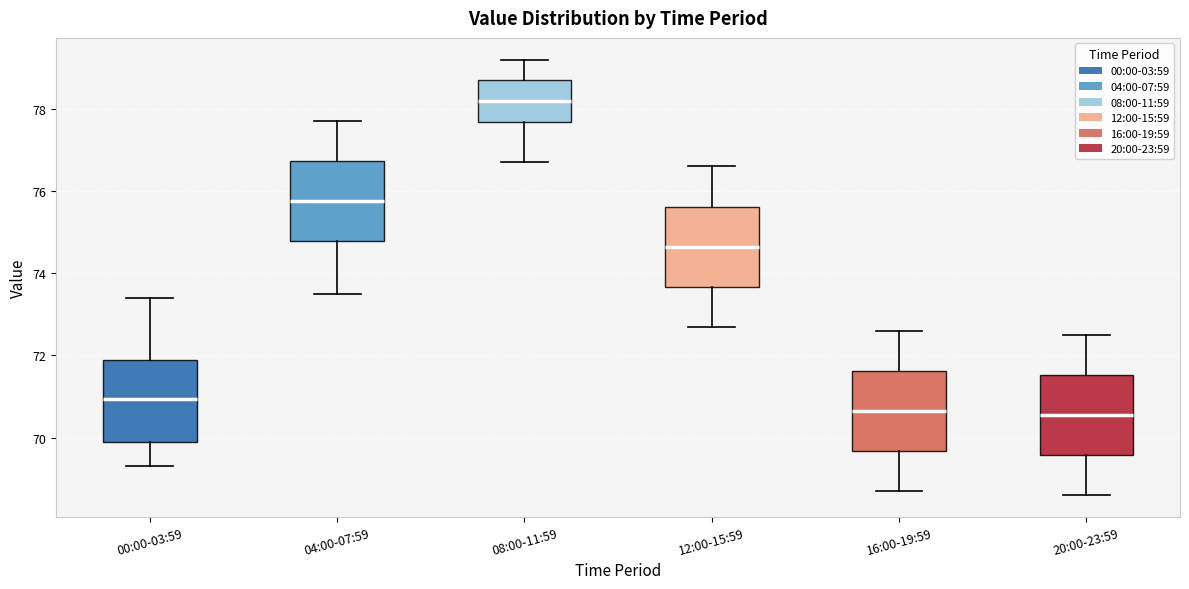

Reading left to right, transcribe this box plot: for each box, give where its median line is, the range the box spans, and where its two whiskers end, as read against the y-axis. The values are not printed on the chart, so give them approximately, as read against the axis.

00:00-03:59: median 71.0, box 70.0 to 72.0, whiskers 69.4 to 73.4
04:00-07:59: median 75.8, box 74.8 to 76.8, whiskers 73.6 to 77.8
08:00-11:59: median 78.2, box 77.6 to 78.8, whiskers 76.8 to 79.2
12:00-15:59: median 74.6, box 73.6 to 75.6, whiskers 72.8 to 76.6
16:00-19:59: median 70.6, box 69.6 to 71.6, whiskers 68.8 to 72.6
20:00-23:59: median 70.6, box 69.6 to 71.6, whiskers 68.6 to 72.6